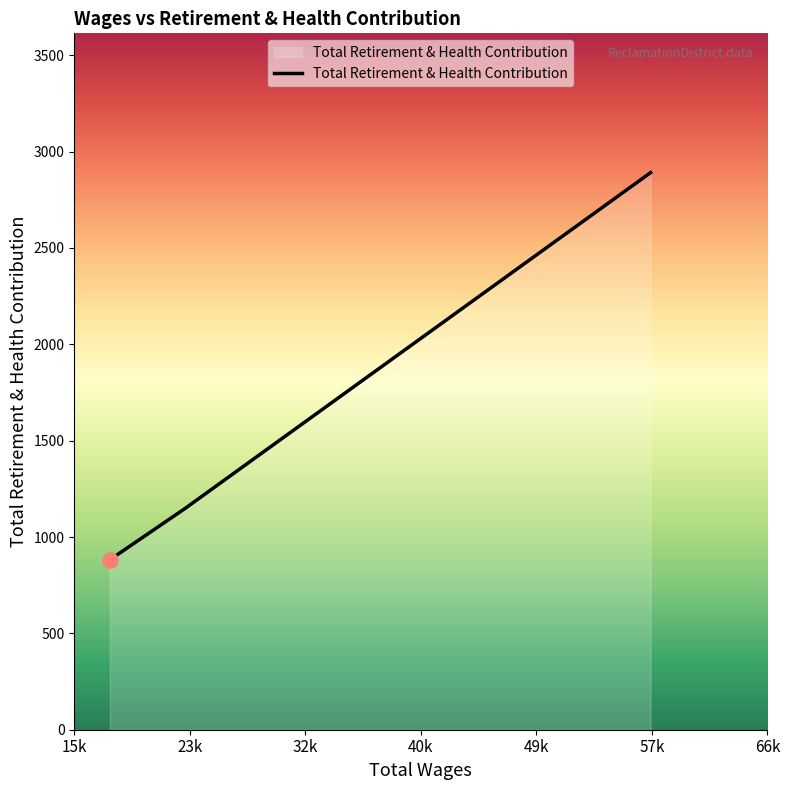

What is the greatest value displayed?

2891